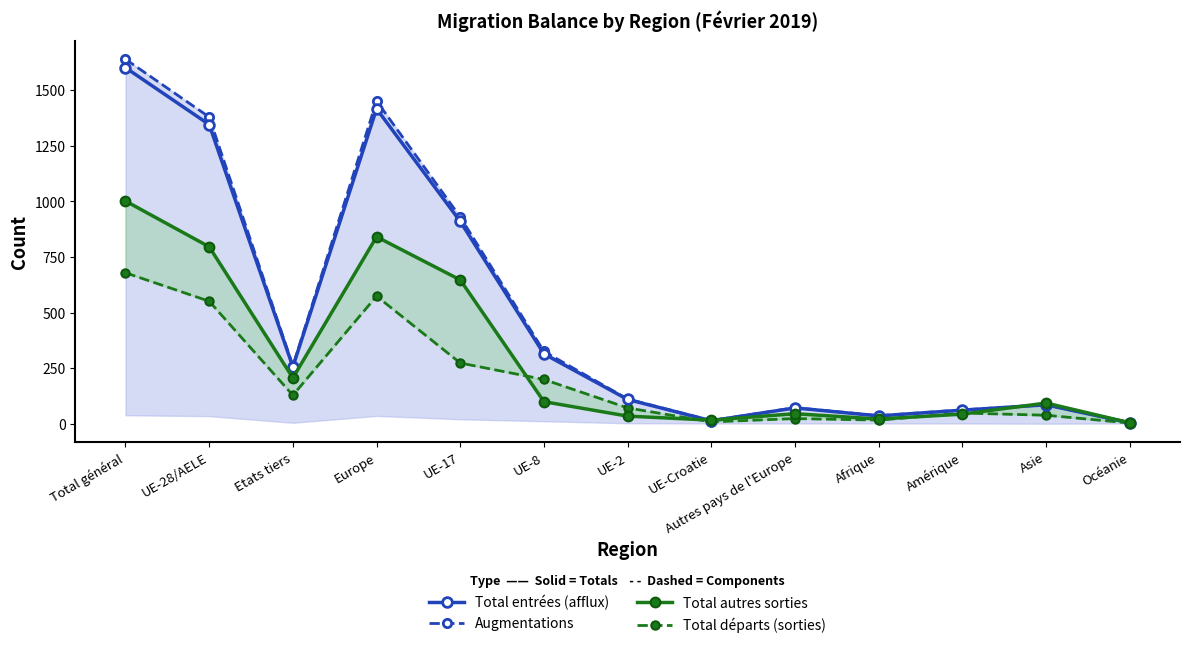

Which series has the largest total across all categories?

Augmentations